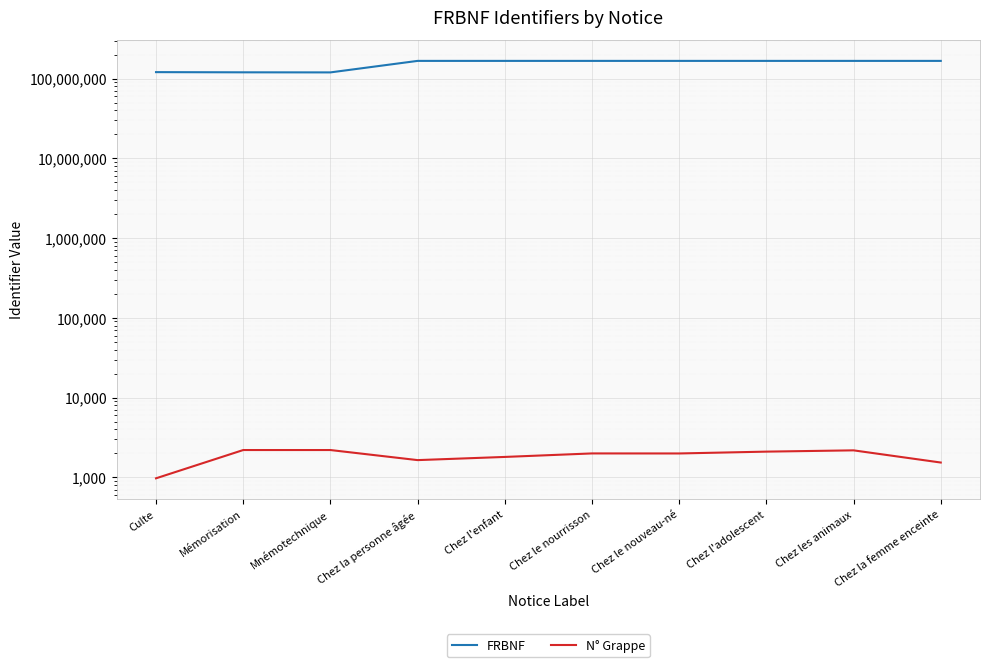

True or false: N° Grappe has more than 0 points higher than both neighbors.

True